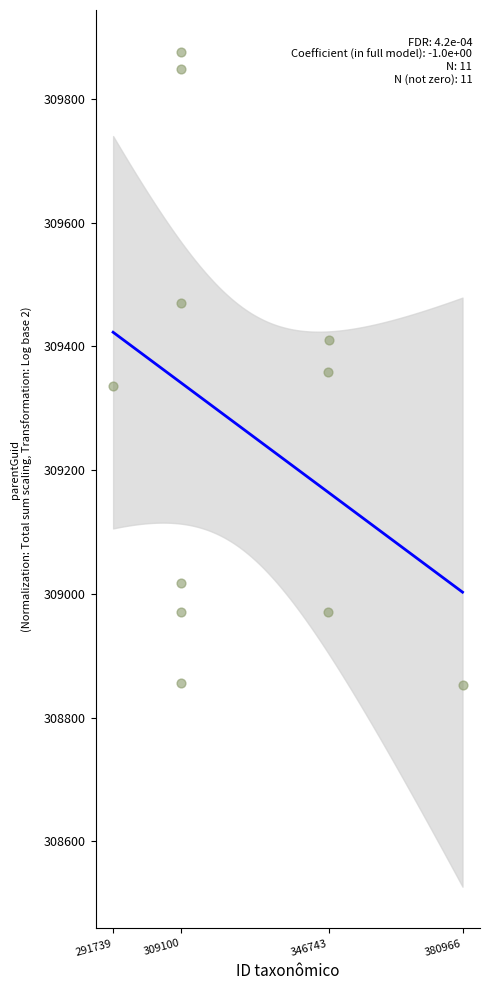

What is the average Y value?

309269.6